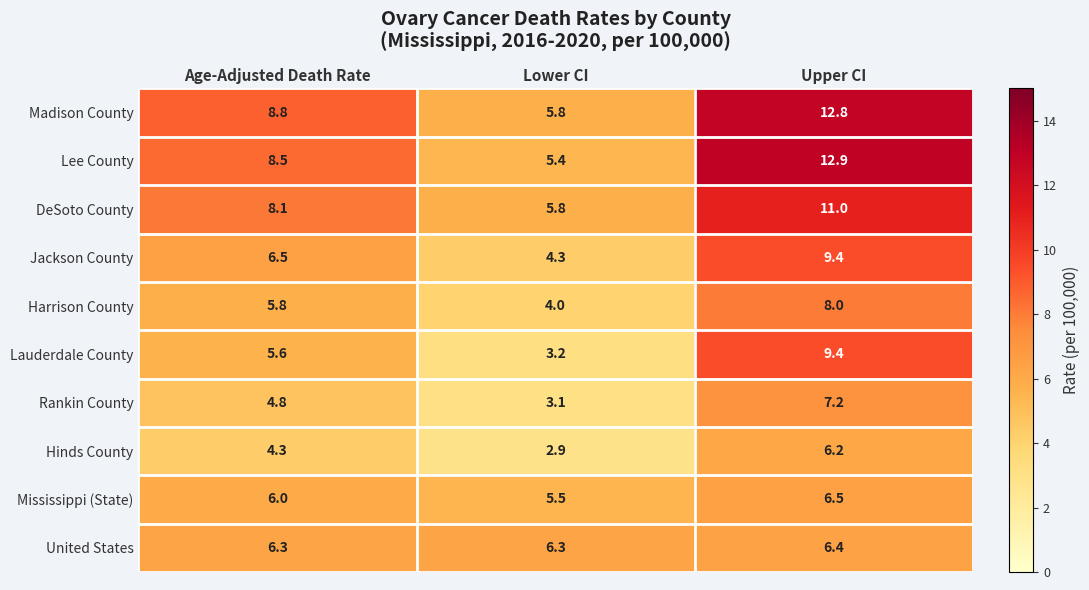

True or false: Jackson County has a value of 9.0 at Age-Adjusted Death Rate.

False